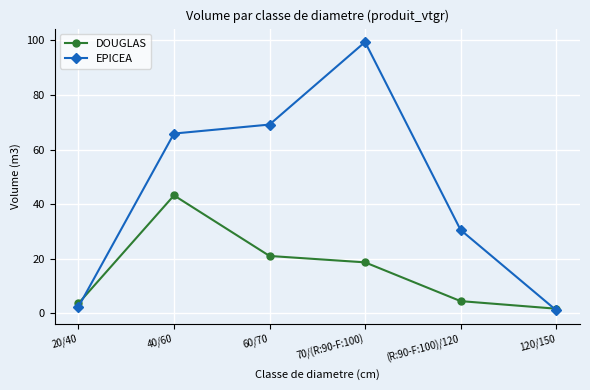

Rank the series at 60/70 from highest to lowest value.

EPICEA, DOUGLAS